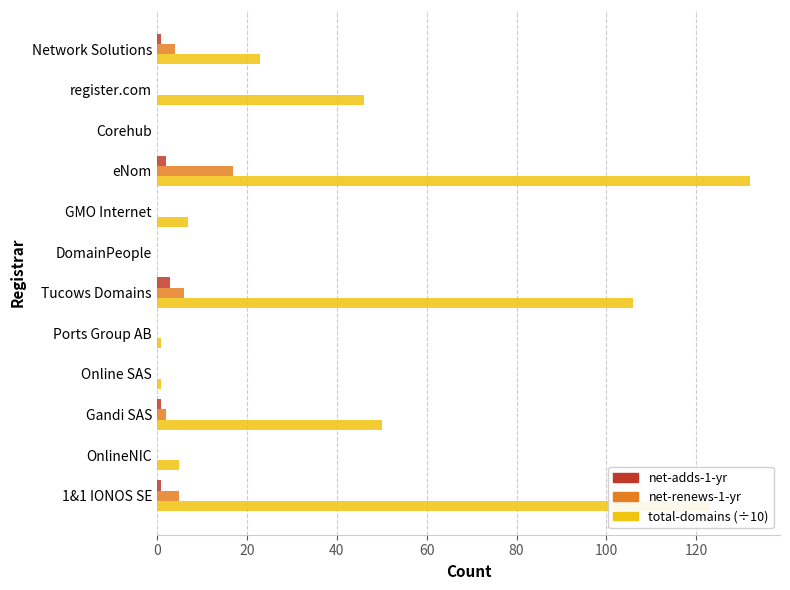

Count the number of categories in the chart.

12